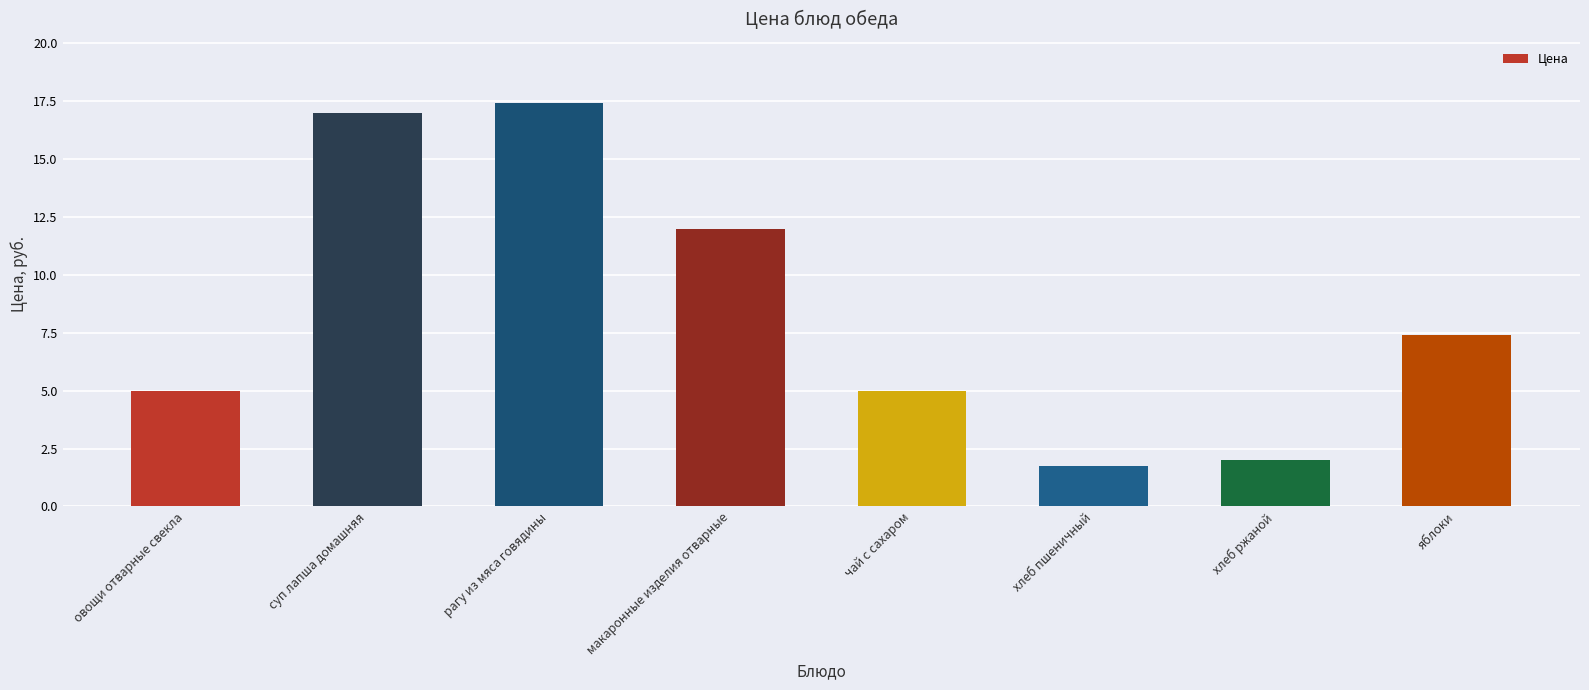

At which label is the value closest to 9?

яблоки